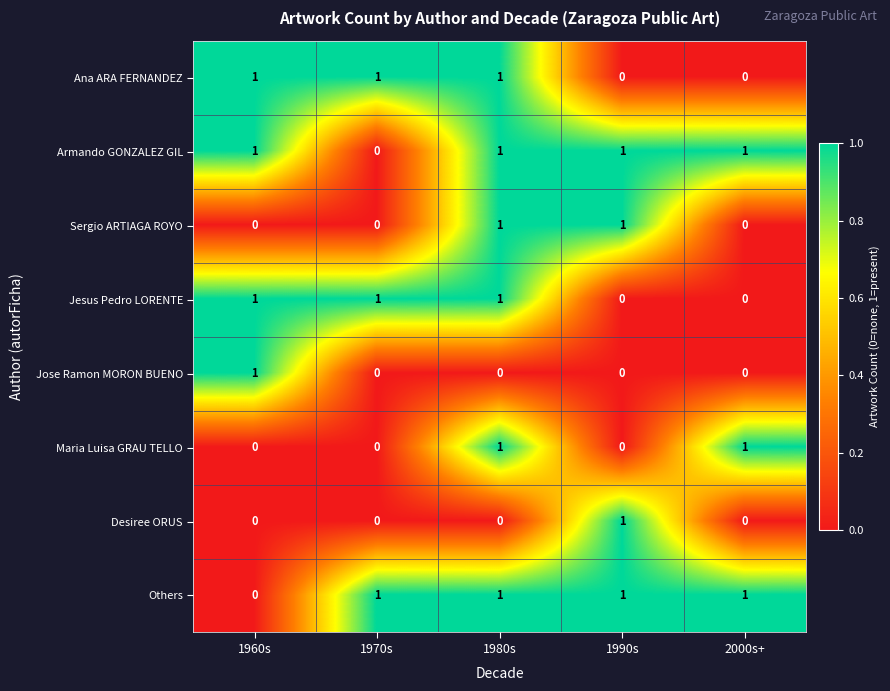

What is the sum of all Jesus Pedro LORENTE values?

3